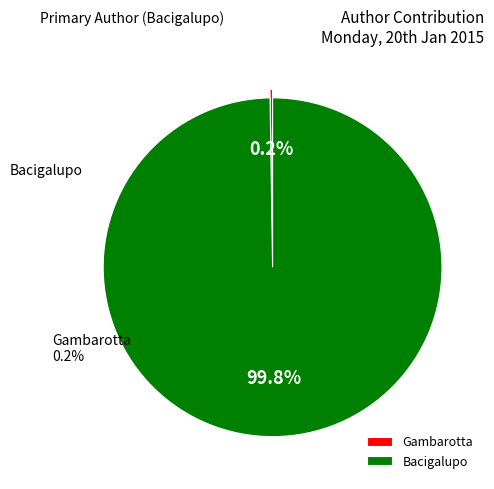

How many segments does this pie chart have?

2